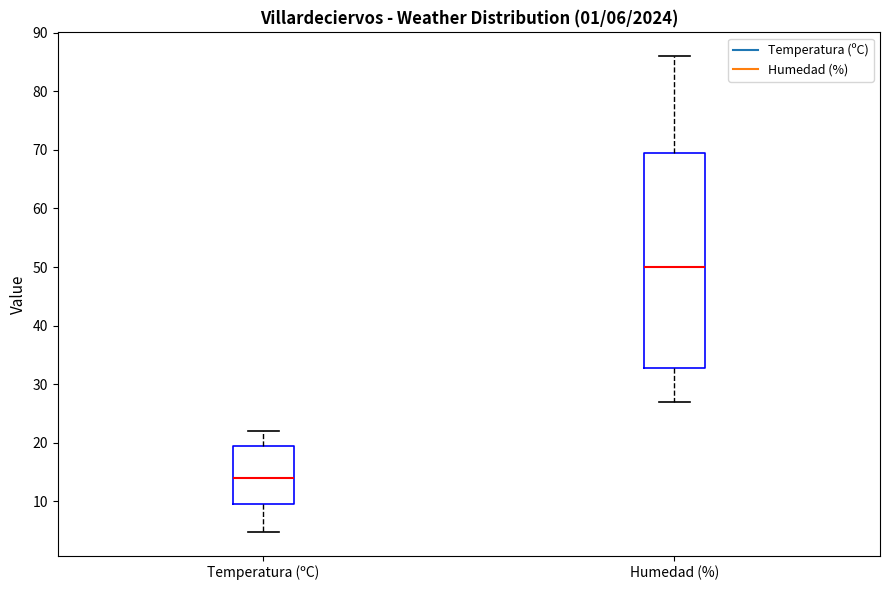

Which box's median line is the highest?

Humedad (%)